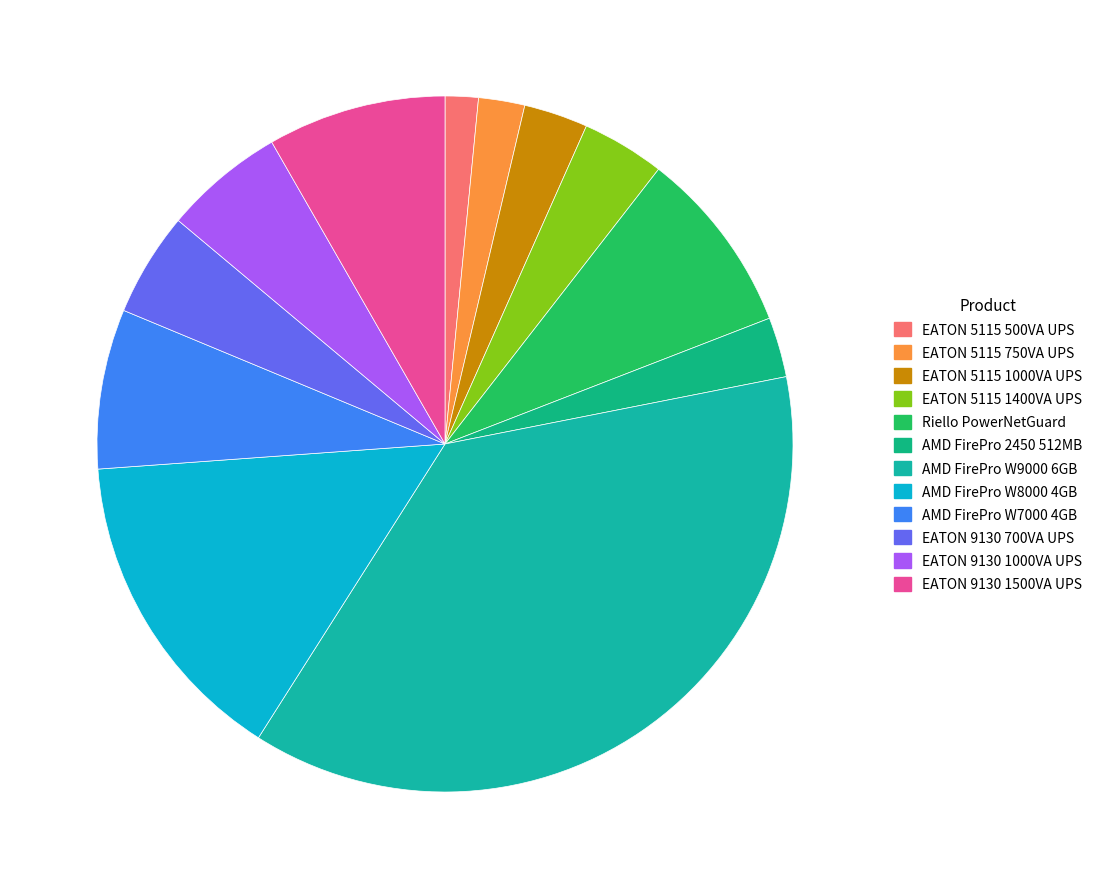

How many slices are in this pie chart?

12